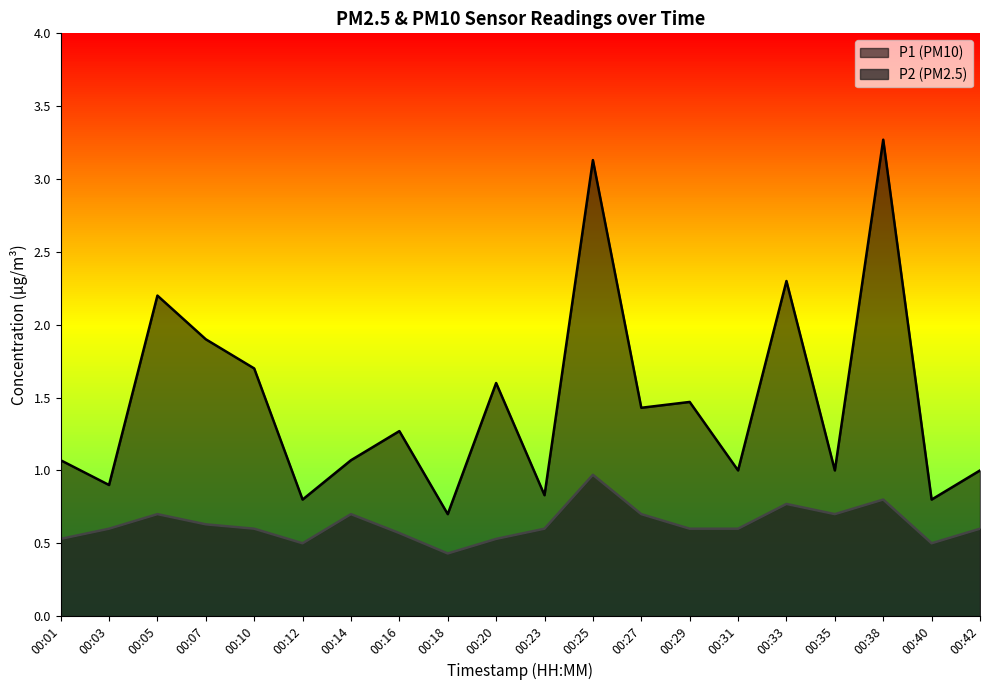

What is the difference between the second highest and minimum values in the P1 series?

2.4